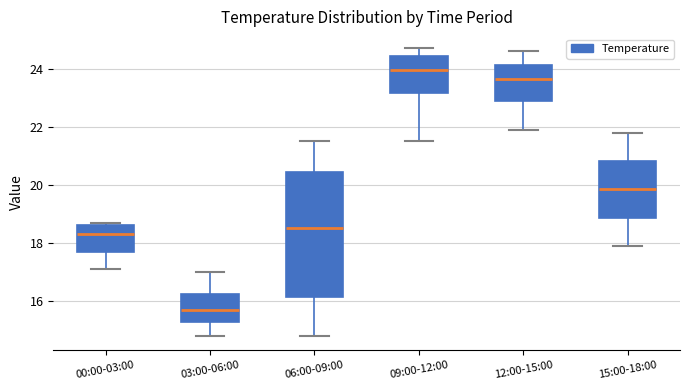

Reading left to right, transcribe this box plot: for each box, give where its median line is, the range the box spans, and where its two whiskers end, as read against the y-axis. The values are not printed on the chart, so give them approximately, as read against the axis.

00:00-03:00: median 18.4, box 17.8 to 18.6, whiskers 17.2 to 18.8
03:00-06:00: median 15.8, box 15.2 to 16.2, whiskers 14.8 to 17.0
06:00-09:00: median 18.6, box 16.2 to 20.4, whiskers 14.8 to 21.6
09:00-12:00: median 24.0, box 23.2 to 24.4, whiskers 21.6 to 24.8
12:00-15:00: median 23.6, box 22.8 to 24.2, whiskers 22.0 to 24.6
15:00-18:00: median 19.8, box 18.8 to 20.8, whiskers 18.0 to 21.8